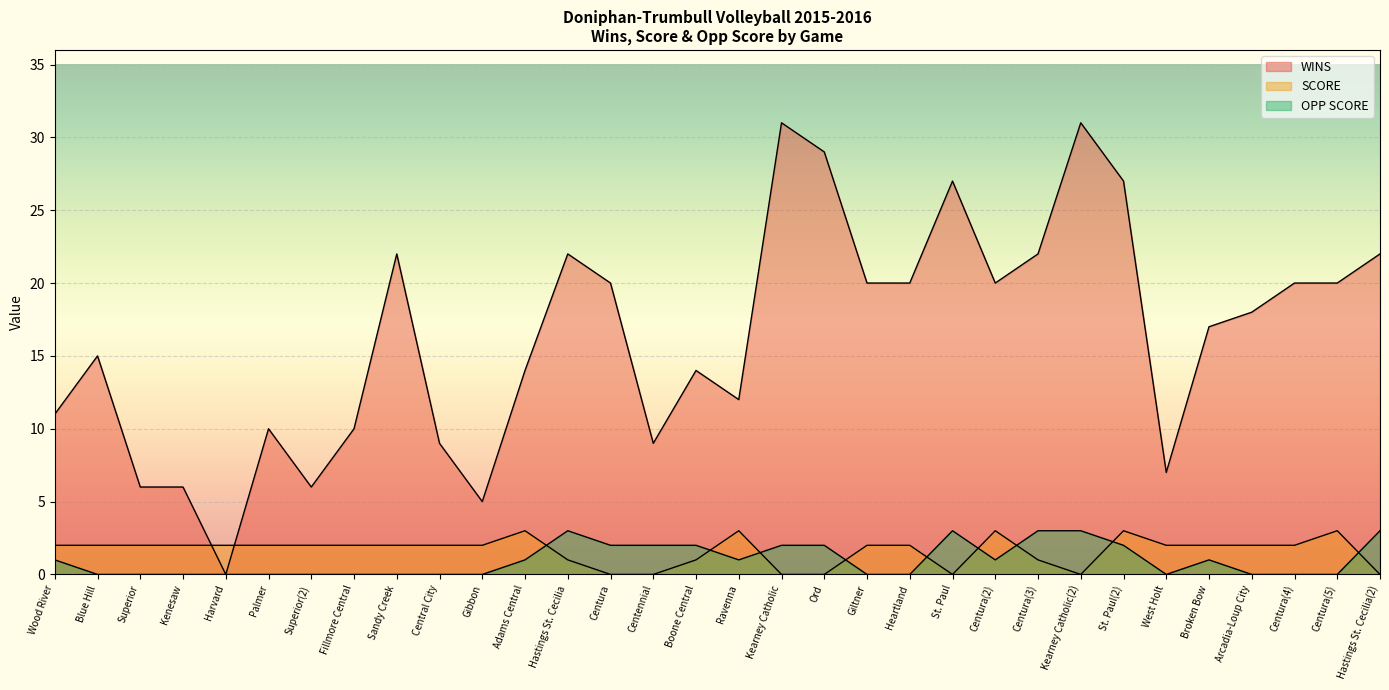

What is the label of the 26th point from the left?

St. Paul(2)